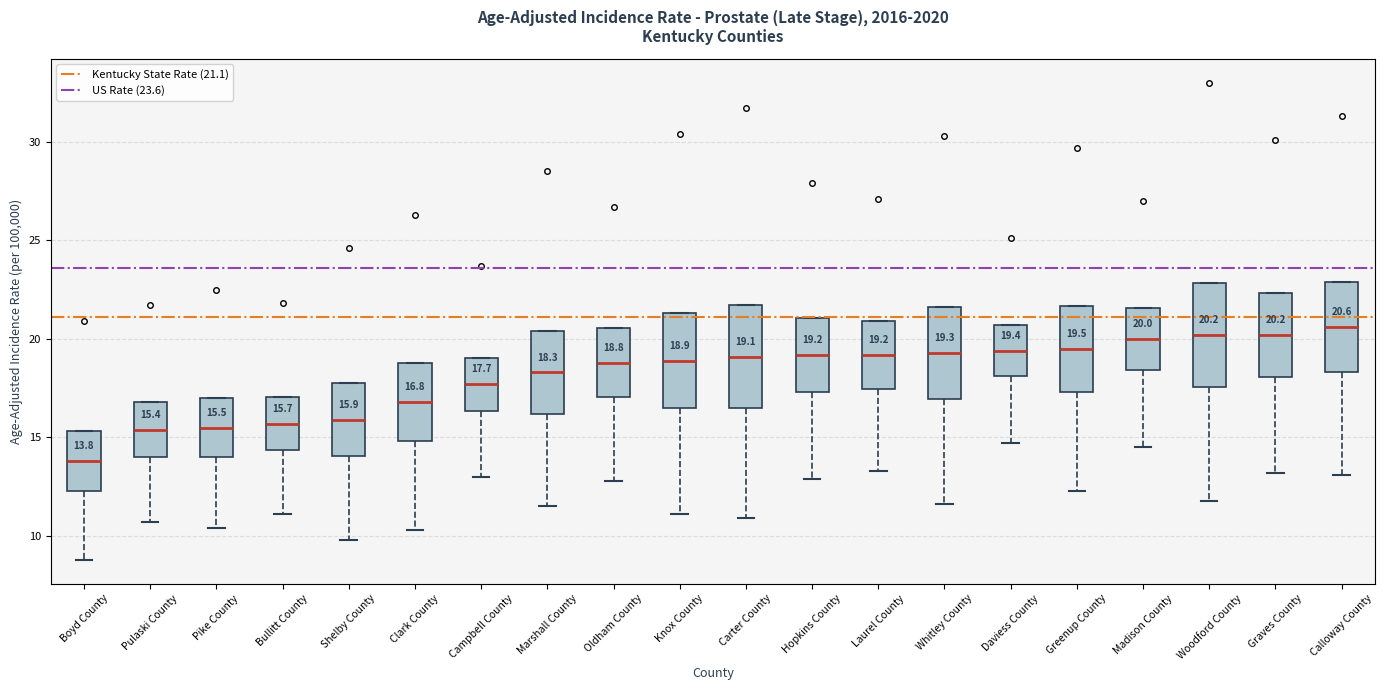

Which box has the lowest median line?

Boyd County